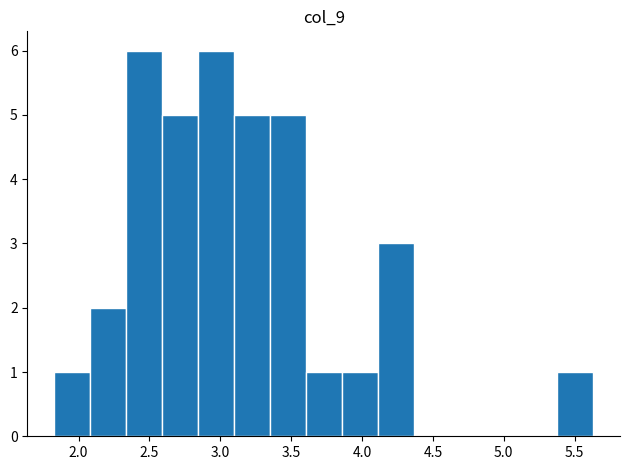

How tall is the bar that spans 5.40 to 5.65 on the x-axis? Neither the bar edges nor the heights are printed on the chart, so give them approximately, as read against the axes.

1